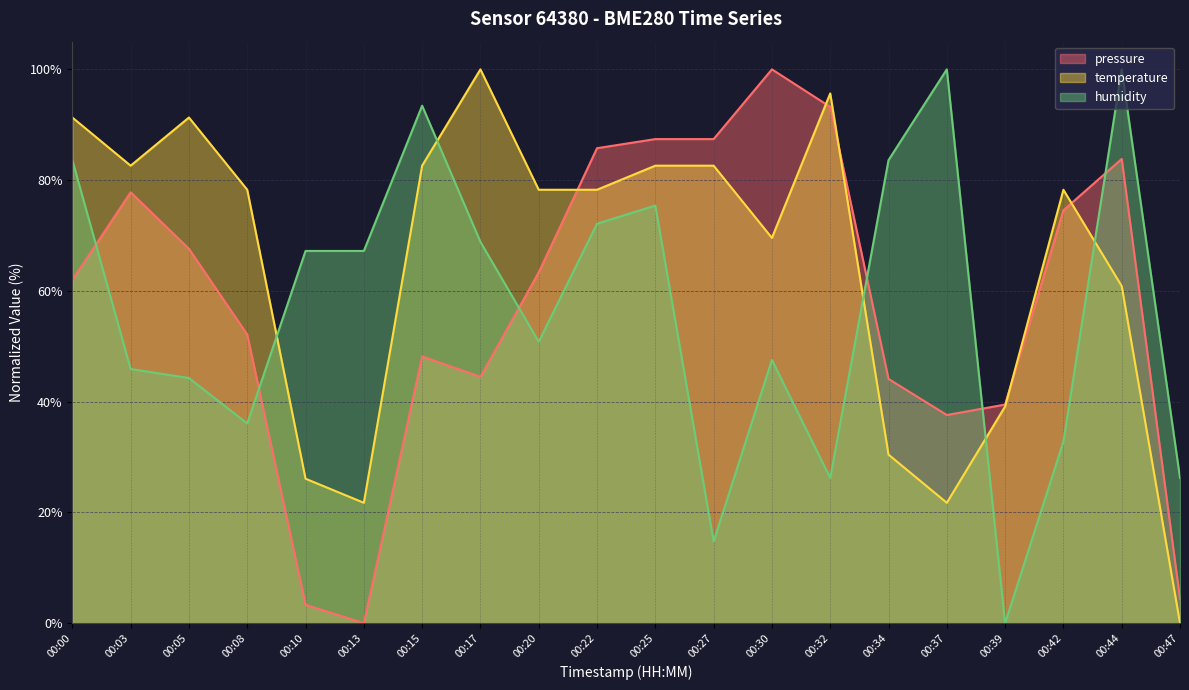

How many interior local peaks does the temperature series have?

4